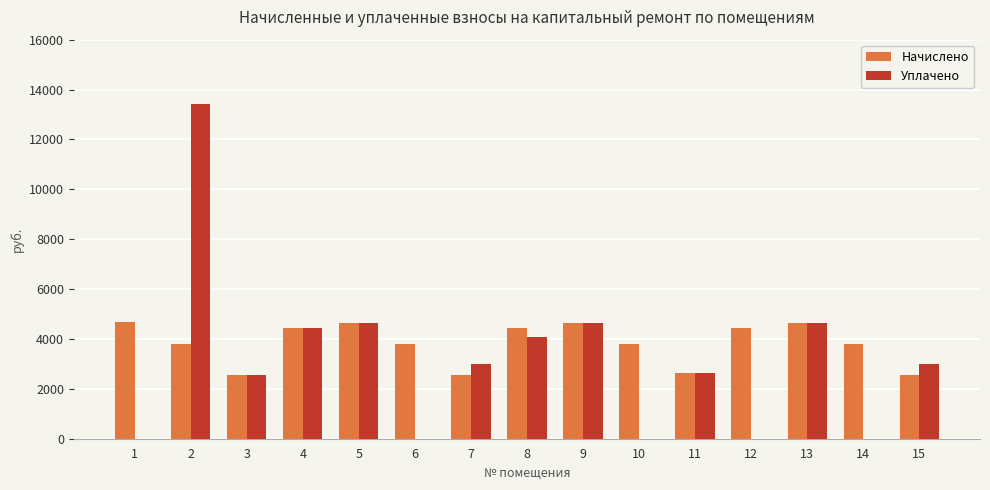

Which series has the largest total across all categories?

Начислено